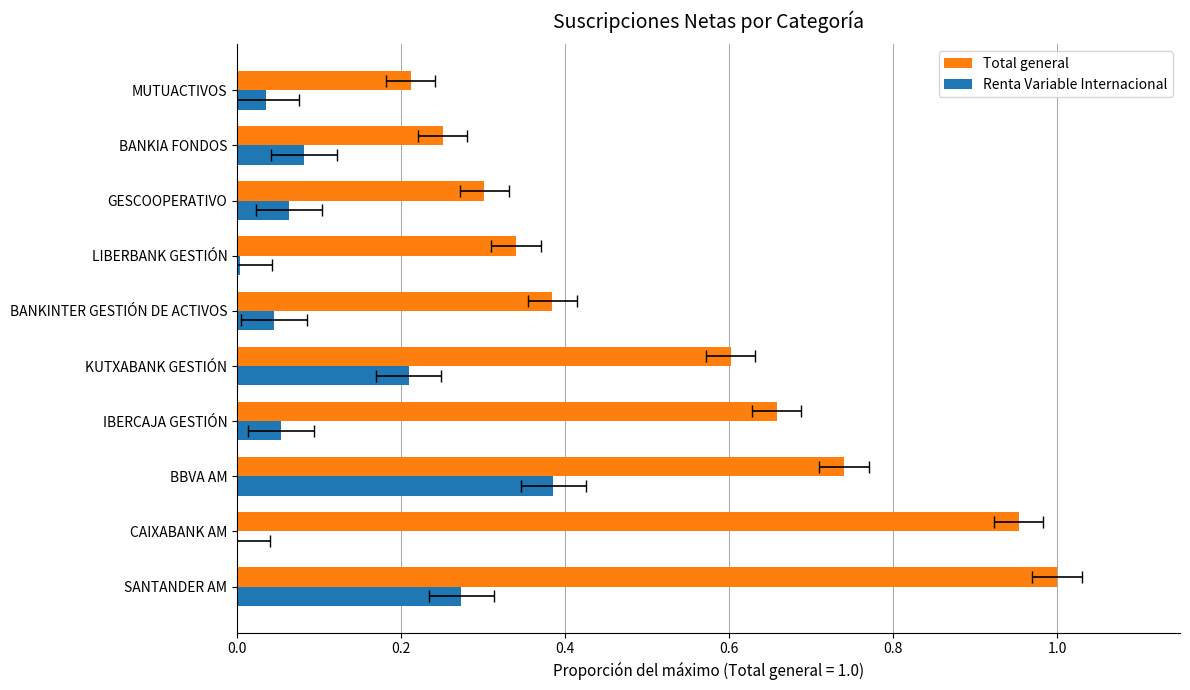

What is the sum of the Total general values at KUTXABANK GESTIÓN and BANKINTER GESTIÓN DE ACTIVOS?

1.0